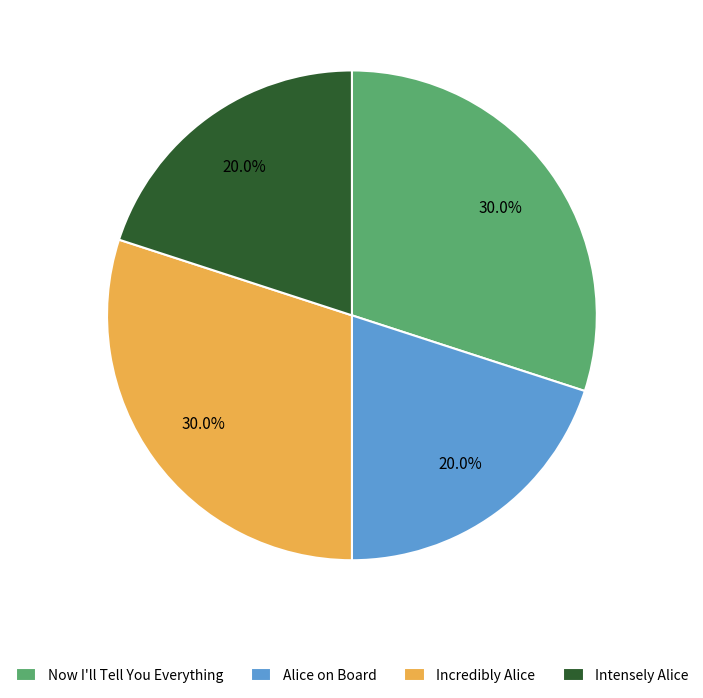

What percentage is the Incredibly Alice slice, to the nearest percent?

30%